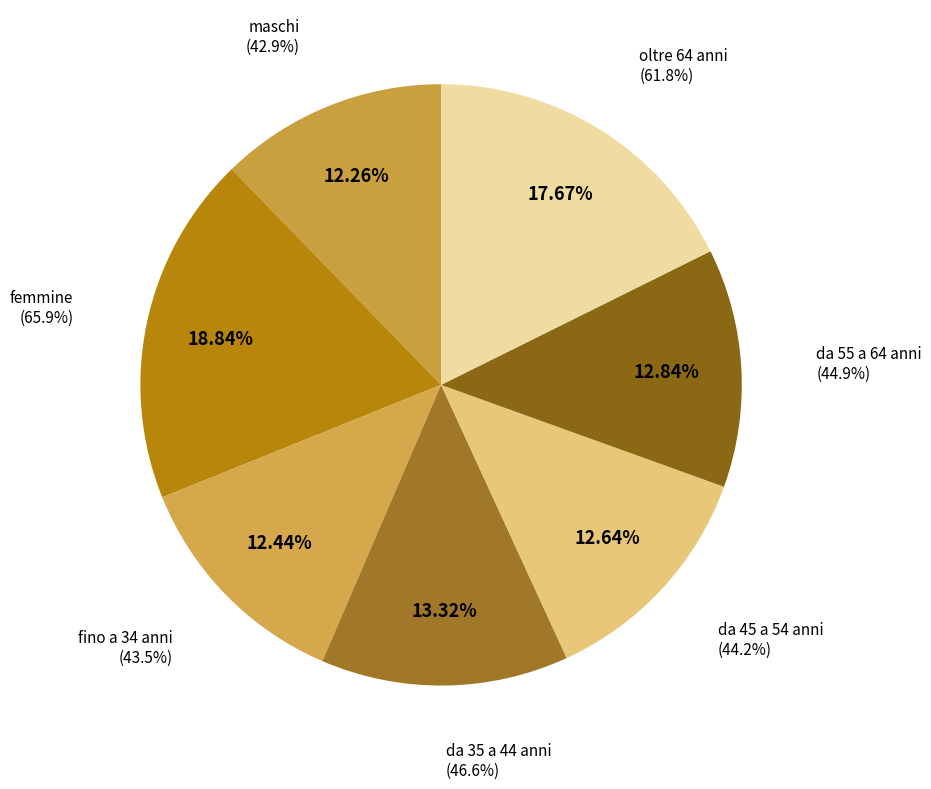

What portion of the pie excludes oltre 64 anni?

82.3%